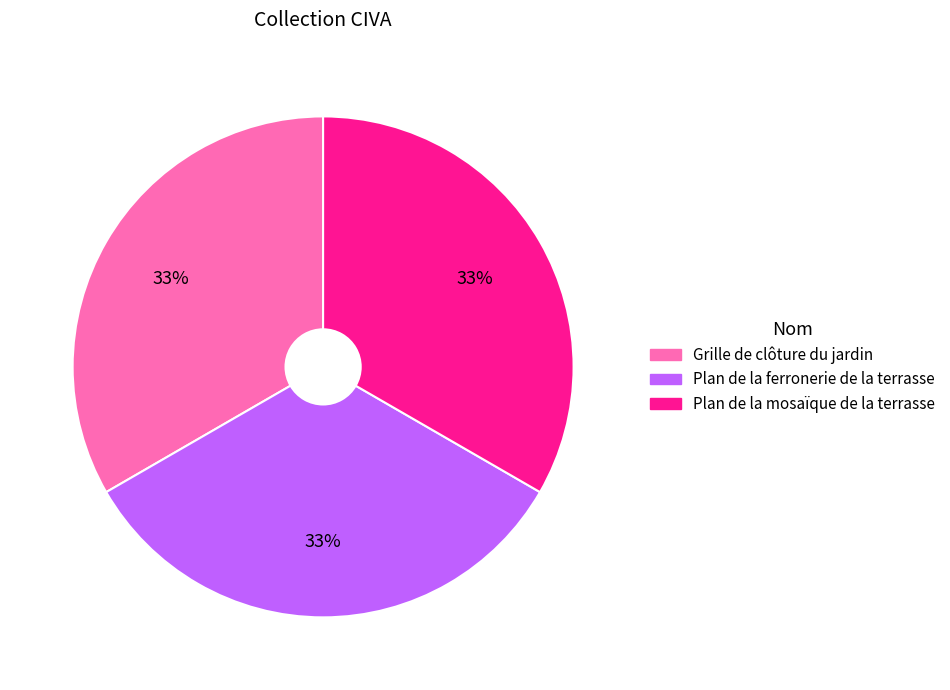

To the nearest percent, what is the combined percentage of Plan de la mosaïque de la terrasse and Plan de la ferronerie de la terrasse?

67%